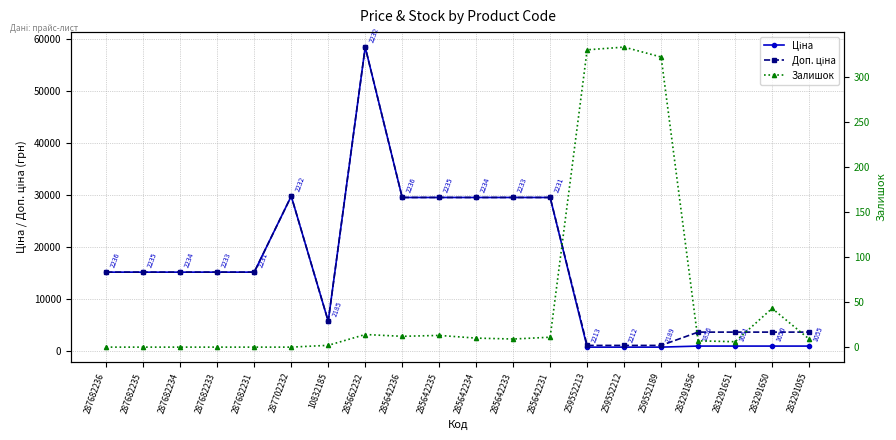

What is the difference between the second highest and minimum values in the Доп. ціна series?

28722.6